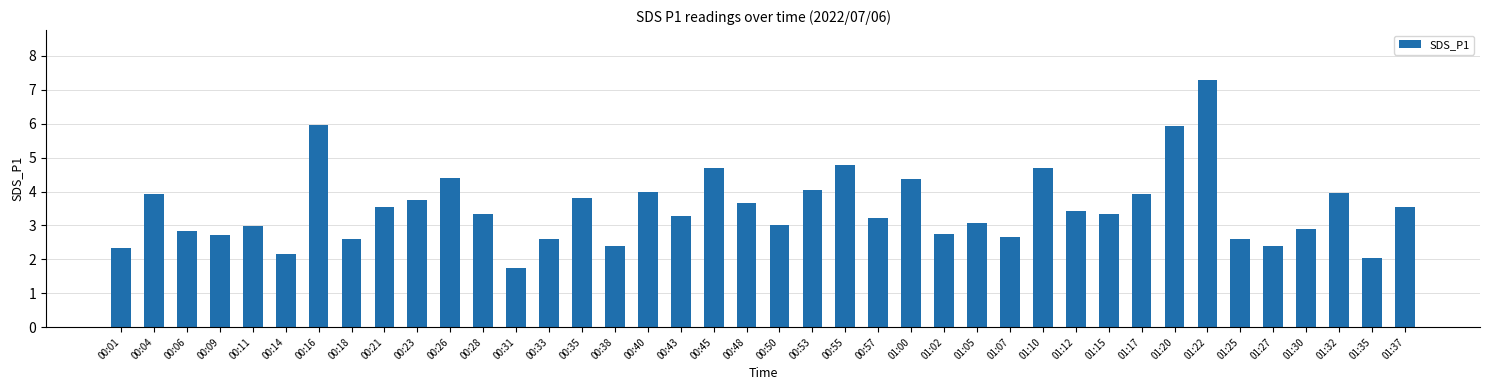

Which label corresponds to the smallest value in the chart?

00:31